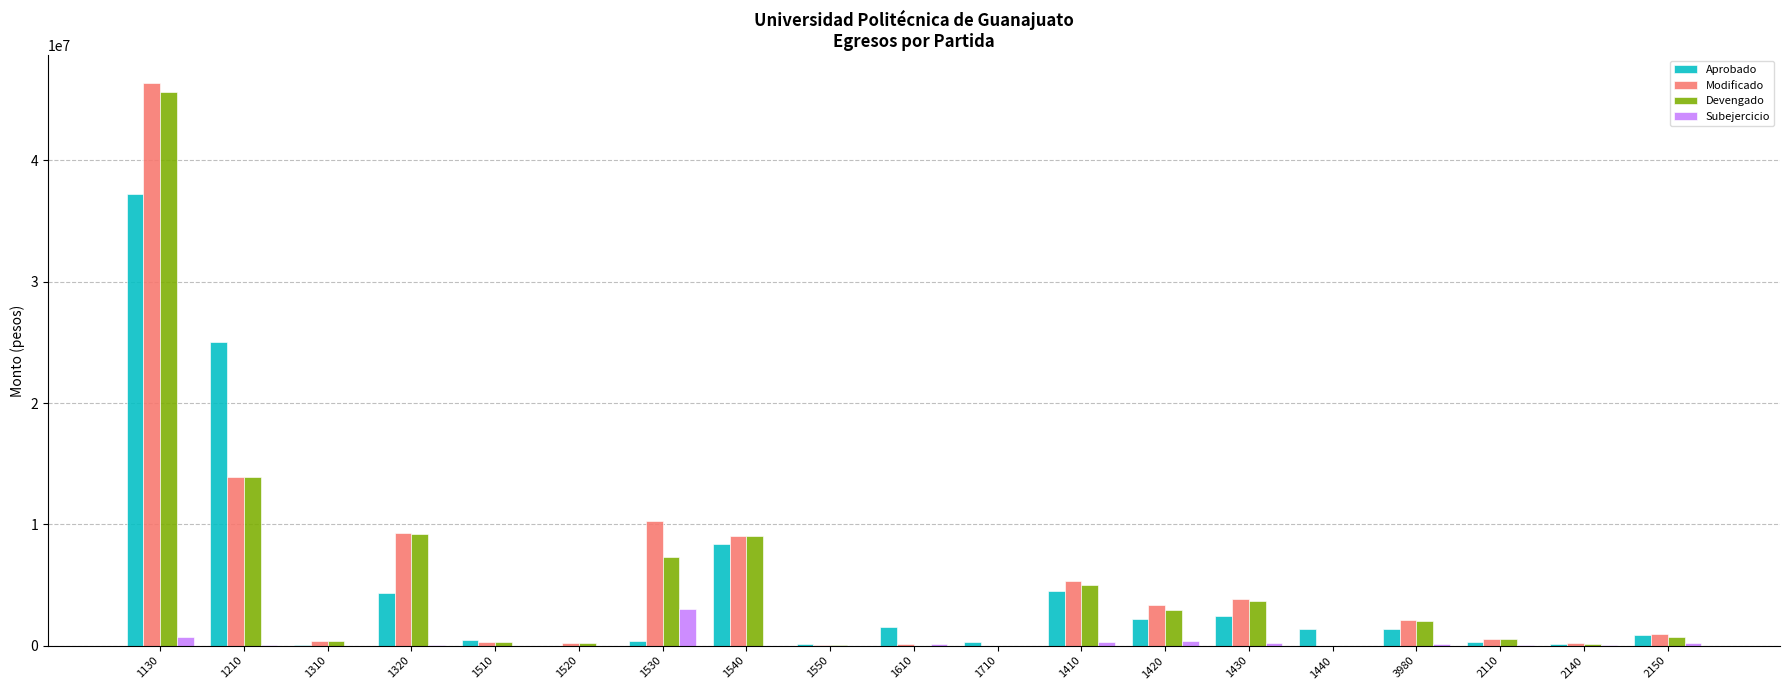

What is the spread (max minus min) of values at 2150?

732037.7